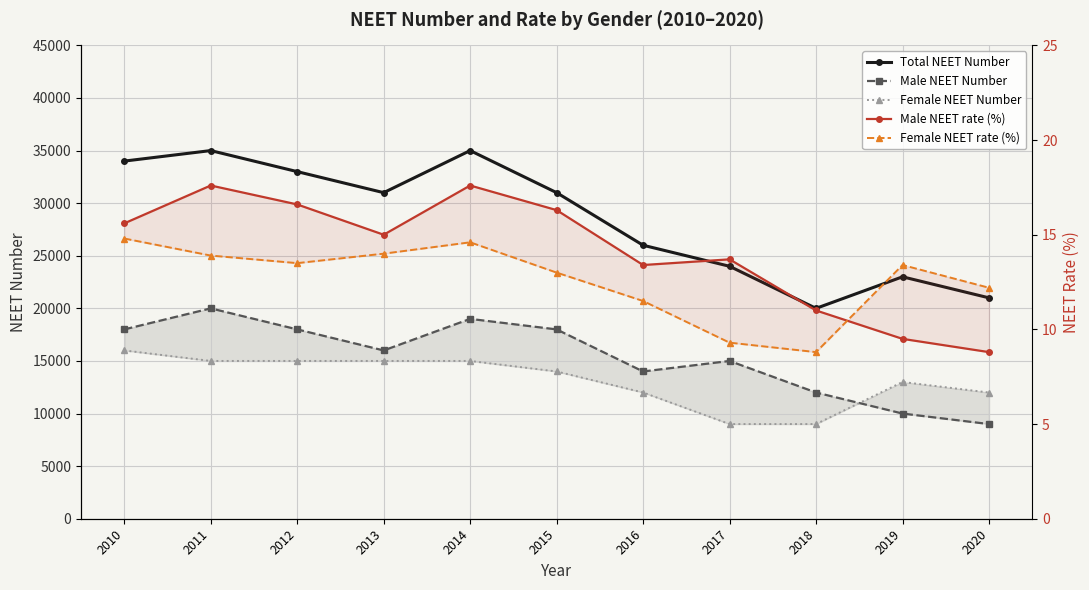

In Male NEET rate (%), how many points are higher than both neighbors (excluding endpoints)?

3